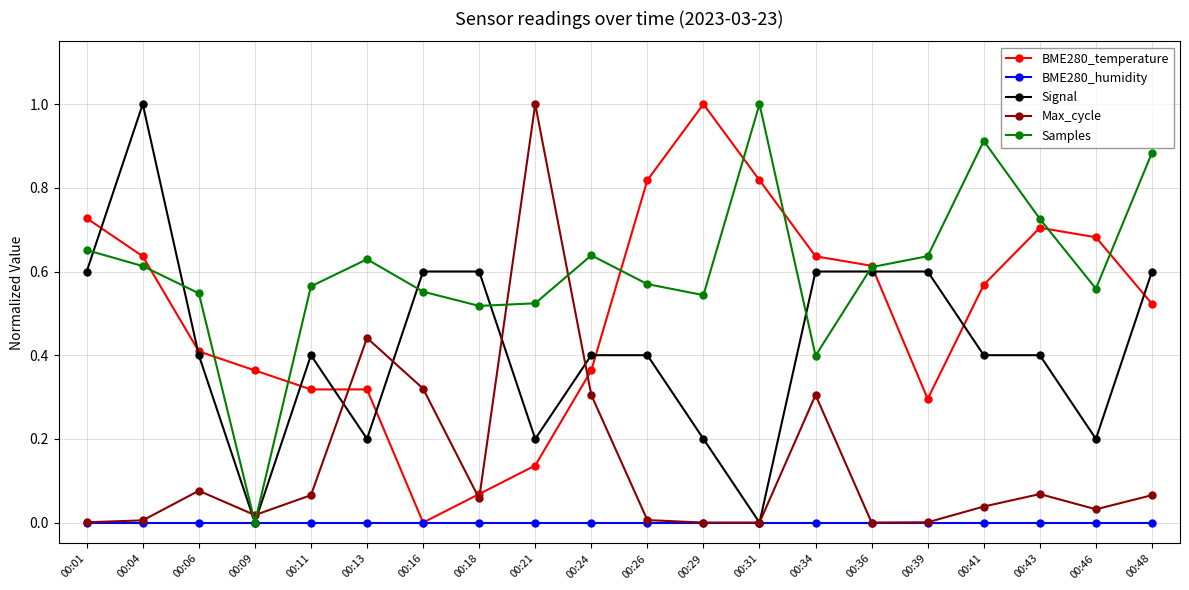

Is it true that Samples equals 0.8 at 00:13?

False